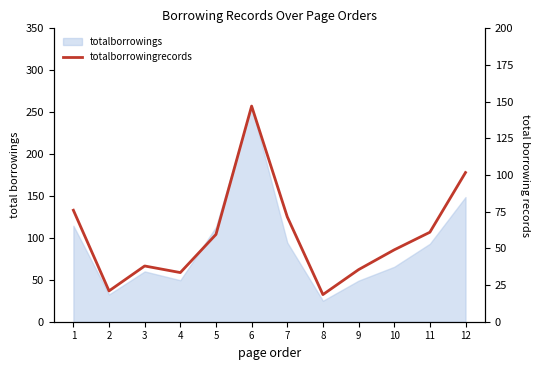

Reading right to left, list all the values displayed in this chart.

12=101.7	11=61.0	10=49.0	9=35.5	8=18.5	7=71.5	6=147.0	5=59.5	4=33.5	3=38.0	2=21.0	1=76.0